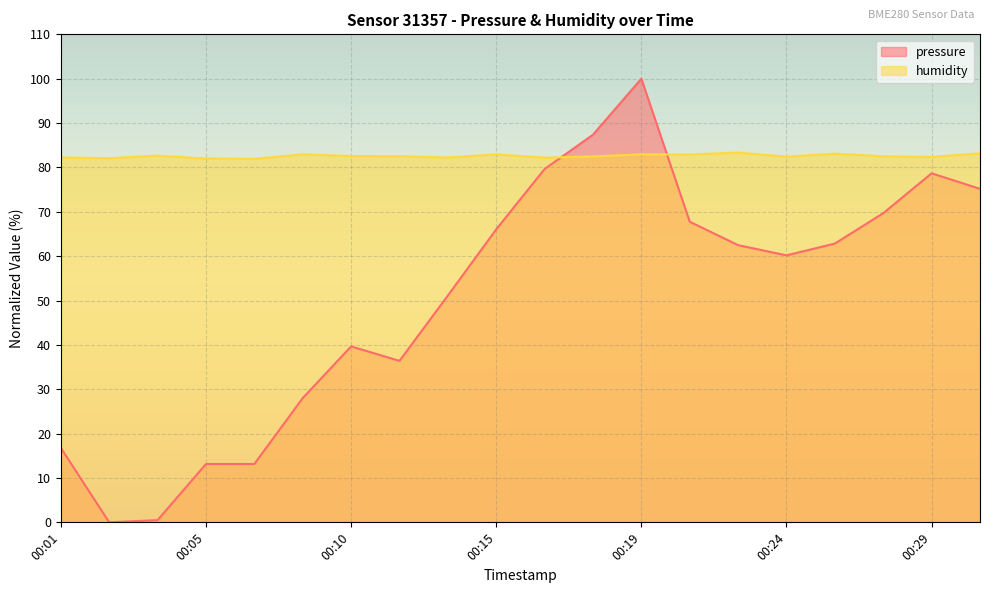

At which category does humidity reach its first local peak?

00:04